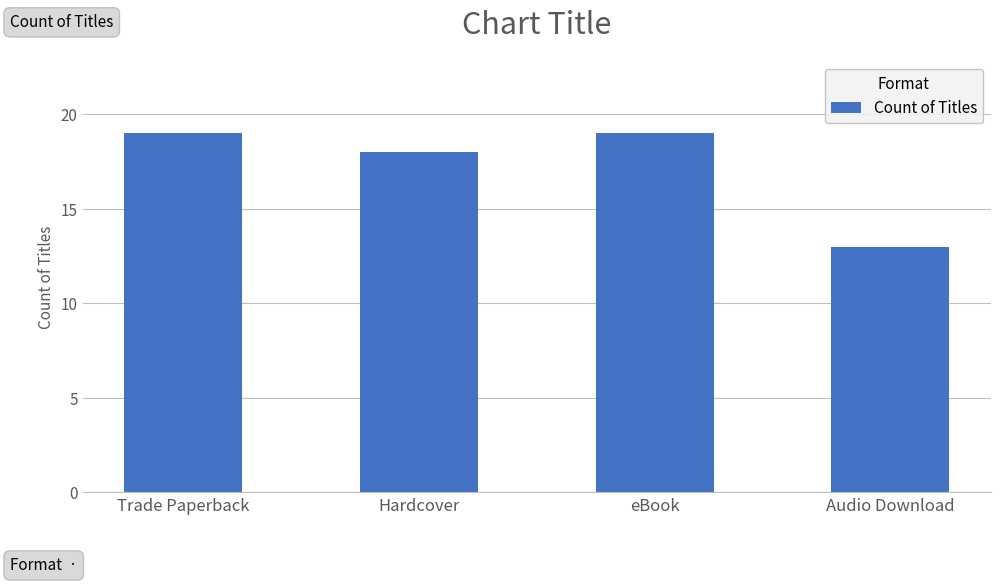

How many bars are there in total?

4